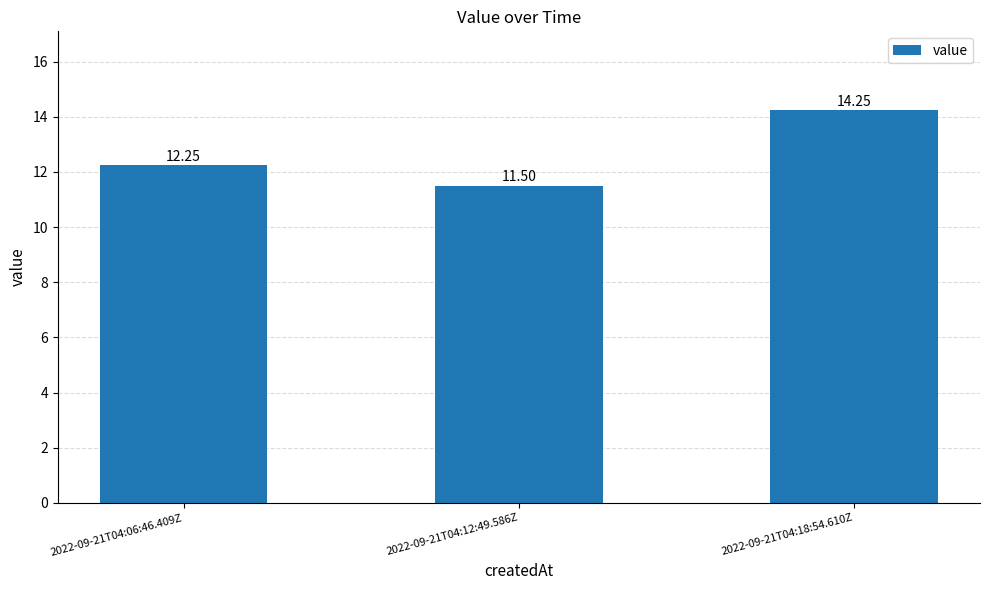

List the labels in order of value, largest first.

2022-09-21T04:18:54.610Z, 2022-09-21T04:06:46.409Z, 2022-09-21T04:12:49.586Z